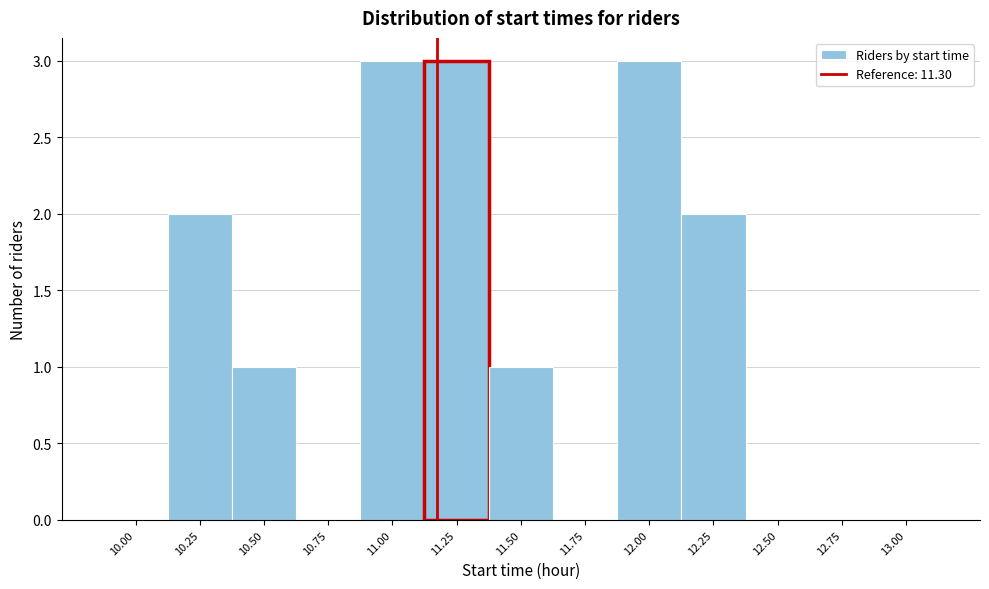

Reading left to right, transcribe all the data shown in this chart.

10.00=0	10.25=2	10.50=1	10.75=0	11.00=3	11.25=3	11.50=1	11.75=0	12.00=3	12.25=2	12.50=0	12.75=0	13.00=0